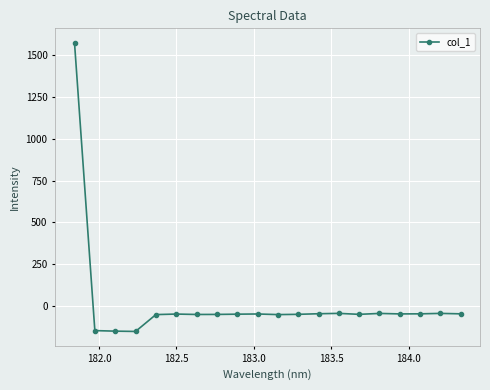

What is the sum of all values?

373.0